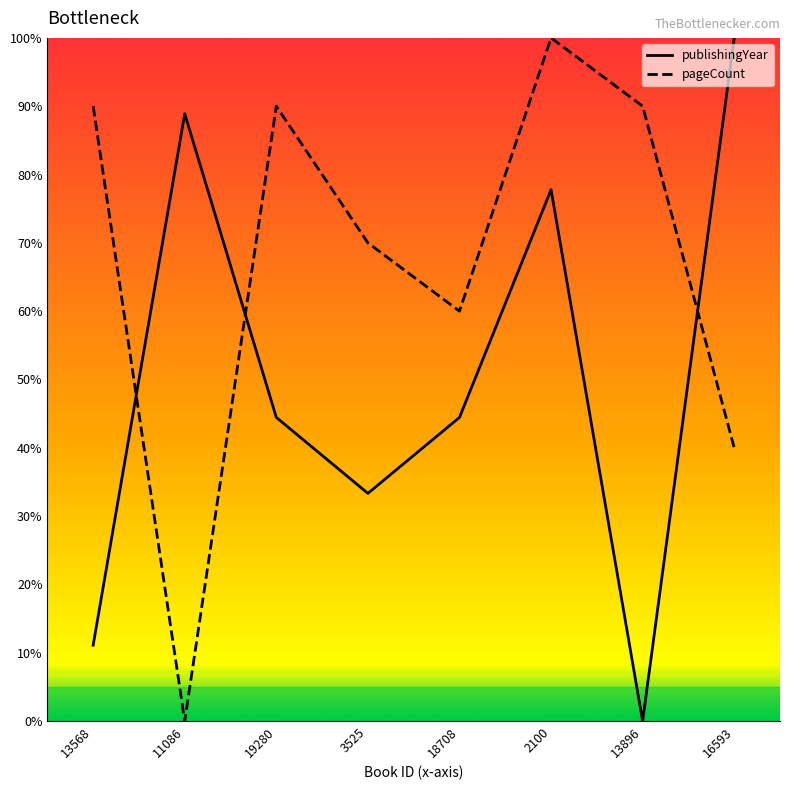

What are all the series names shown in the legend?

publishingYear, pageCount